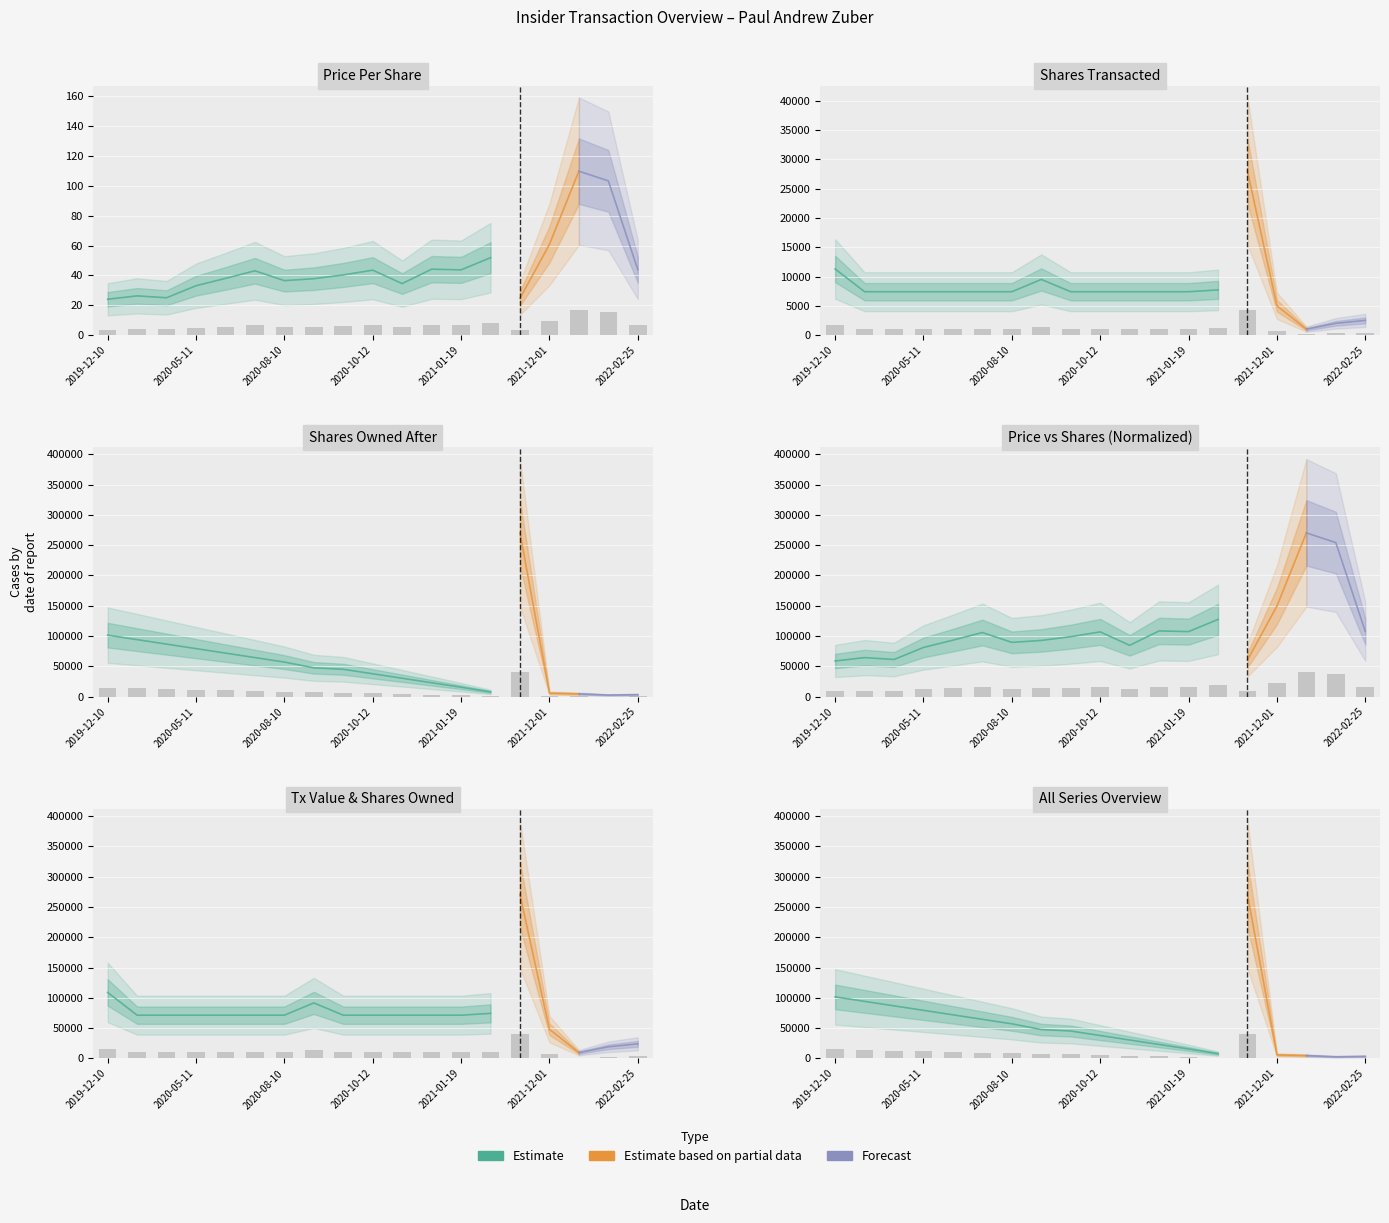

What is the difference between the highest and lowest values at 2020-11-10?

10706.8